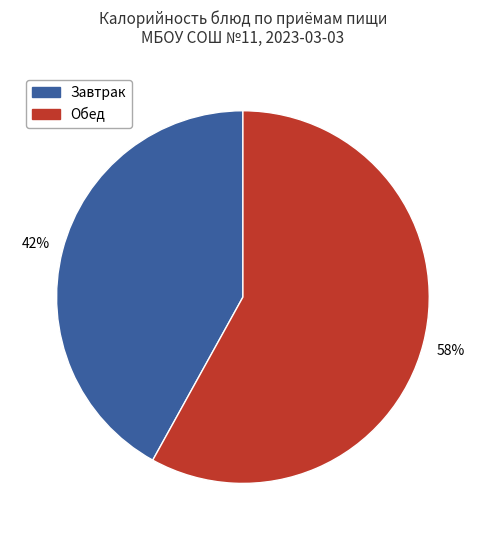

To the nearest percent, what is the difference between the largest and smallest slice percentages?

16%